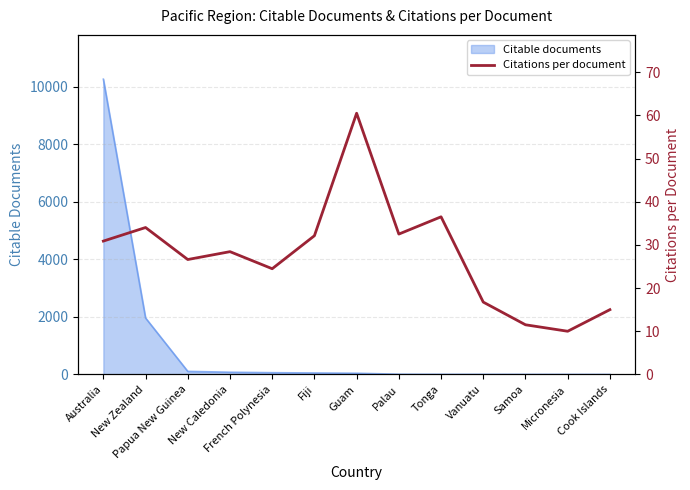

How many lines are shown in the chart?

1